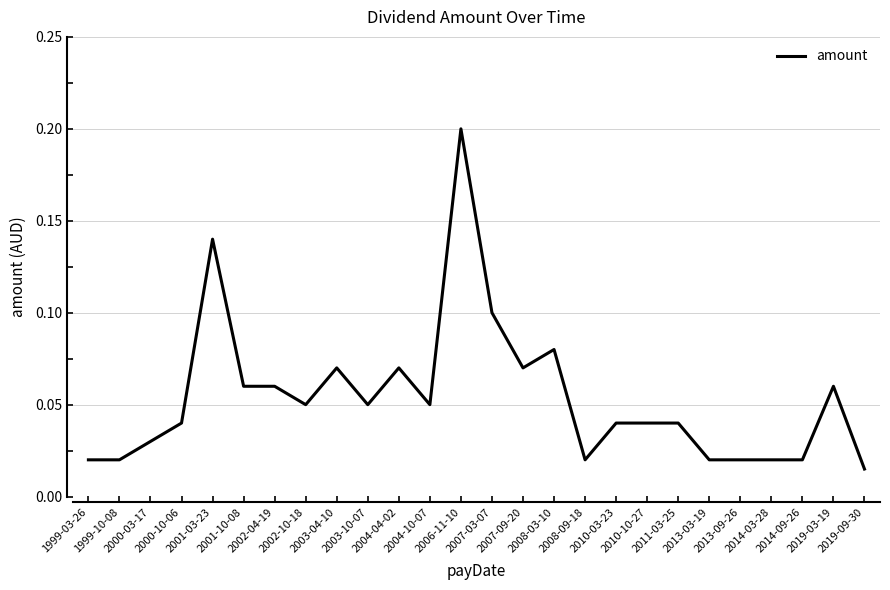

What is the maximum value shown in the chart?

0.2